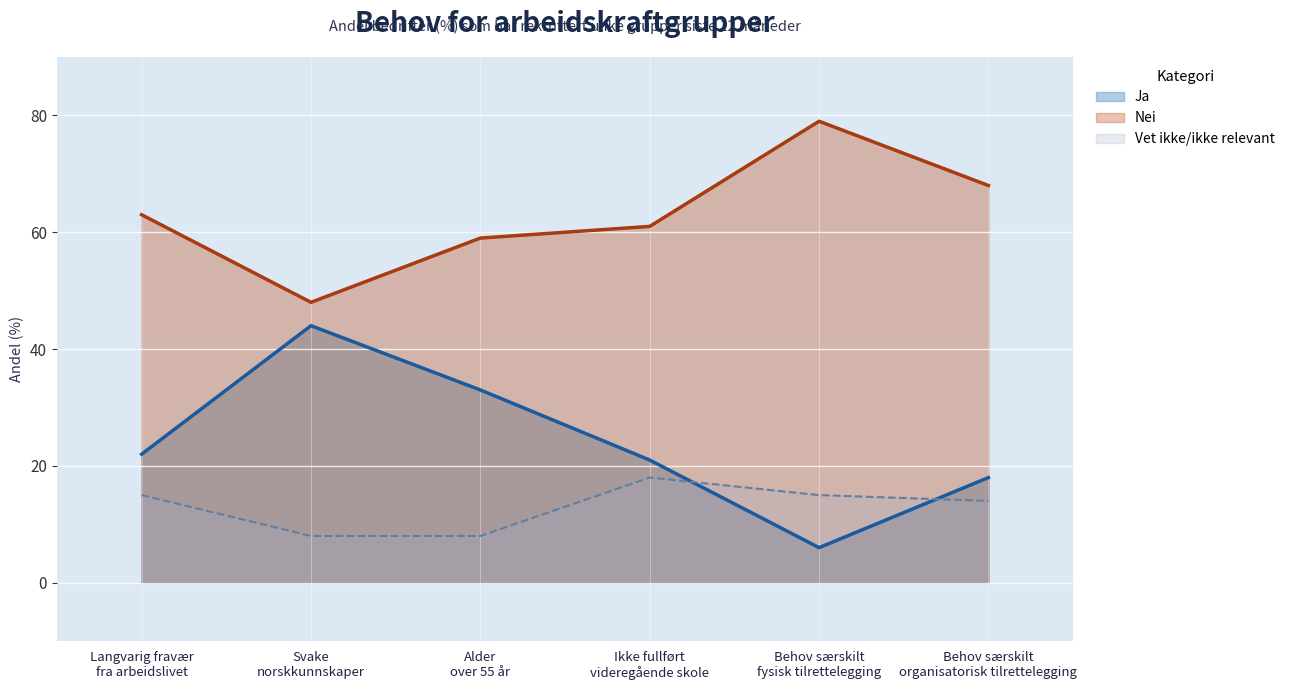

In Ja, how many points are higher than both neighbors (excluding endpoints)?

1